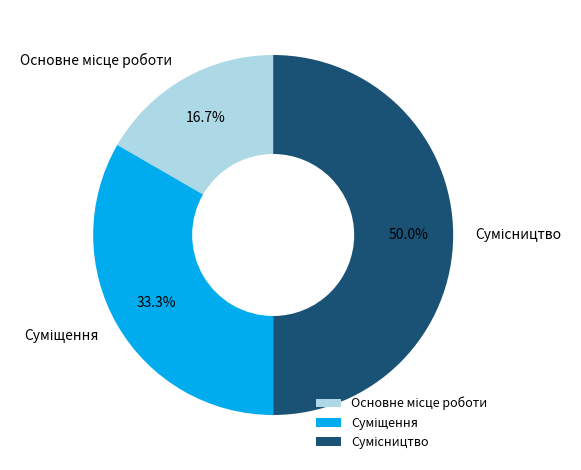

What is the ratio of the value at Сумісництво to the value at Суміщення?

1.5